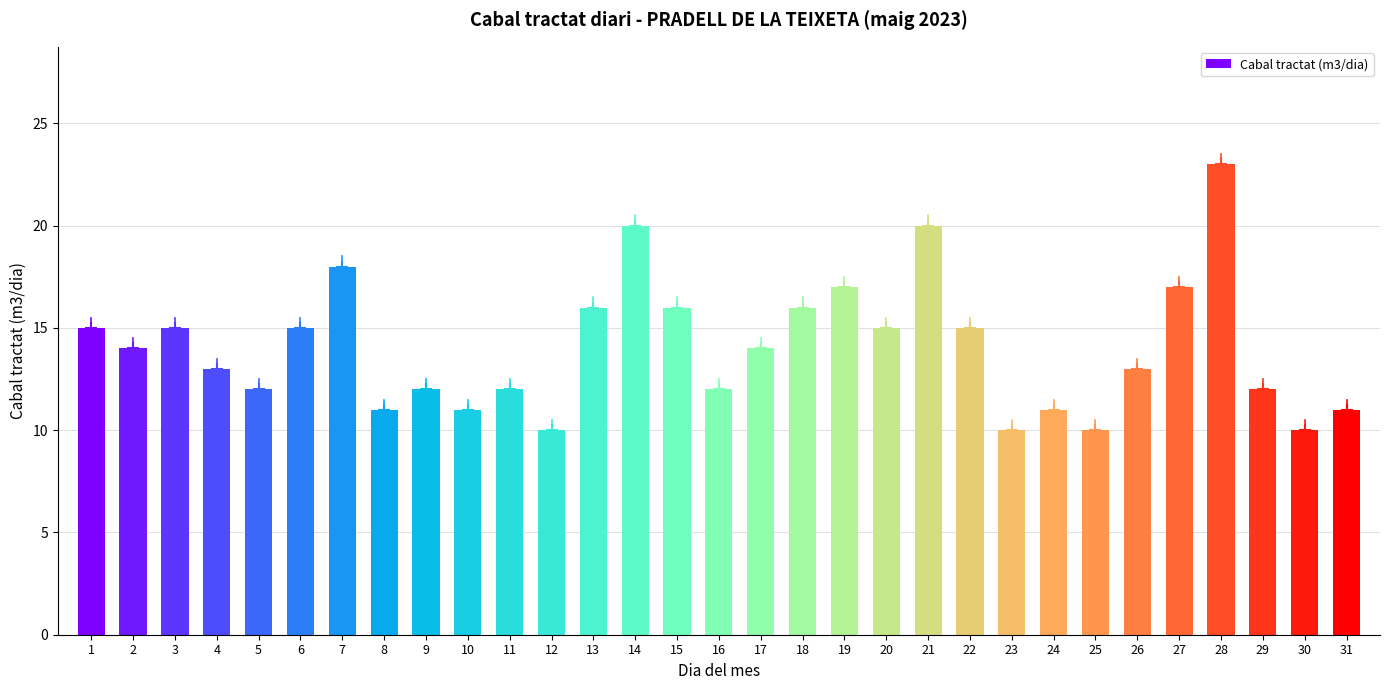

What is the change in value from 22 to 27?

+2